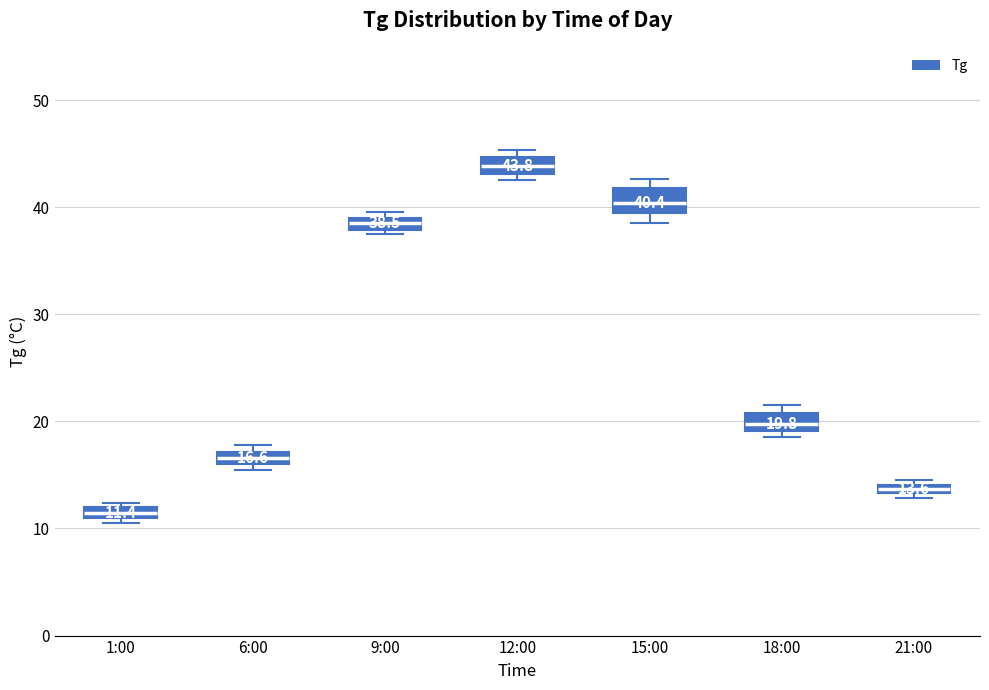

Which box's median line is the highest?

12:00